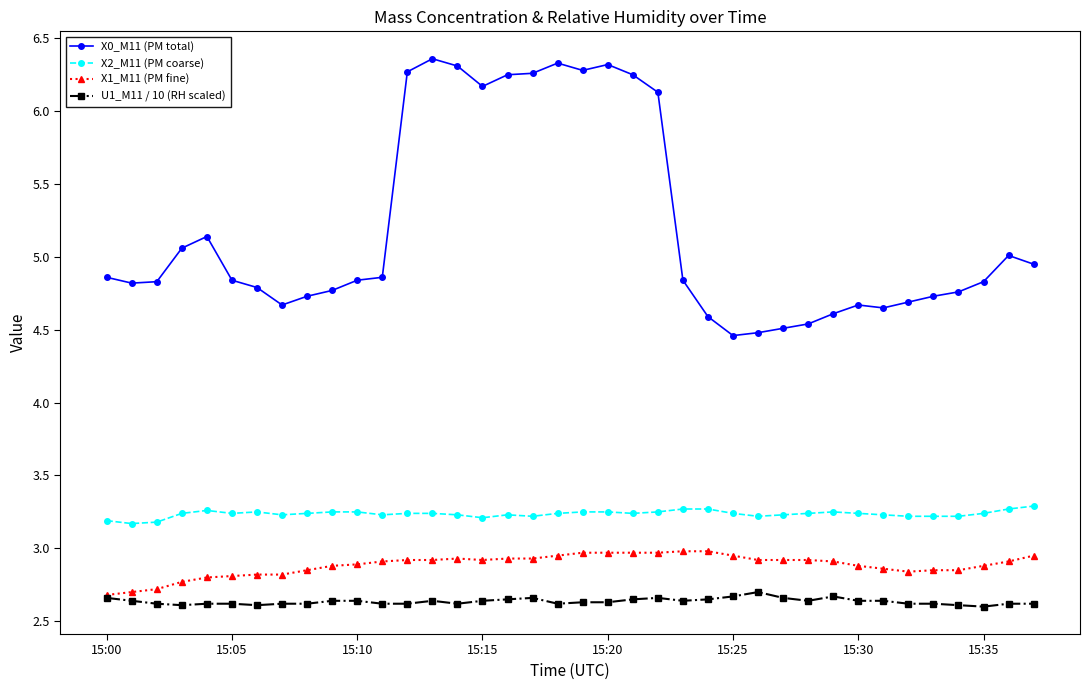

True or false: X1_M11 (PM fine) and X2_M11 (PM coarse) cross at least once.

False